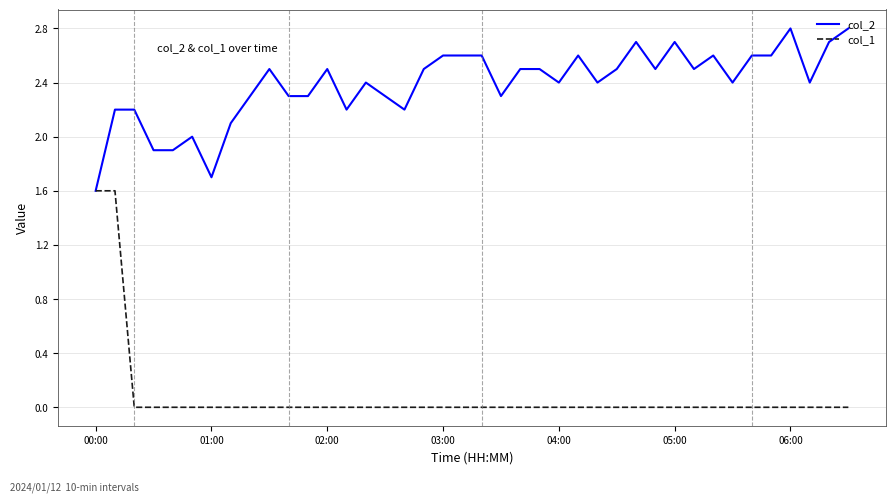

Rank the series by their maximum value, from highest to lowest.

col_2, col_1